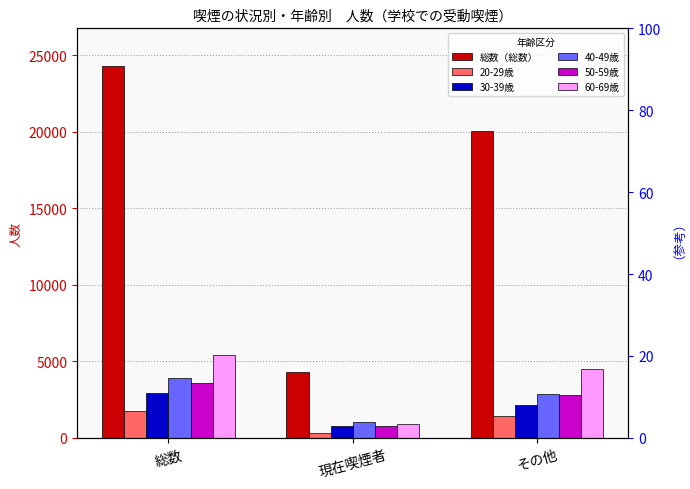

Which series has the widest spread of values?

総数（総数）